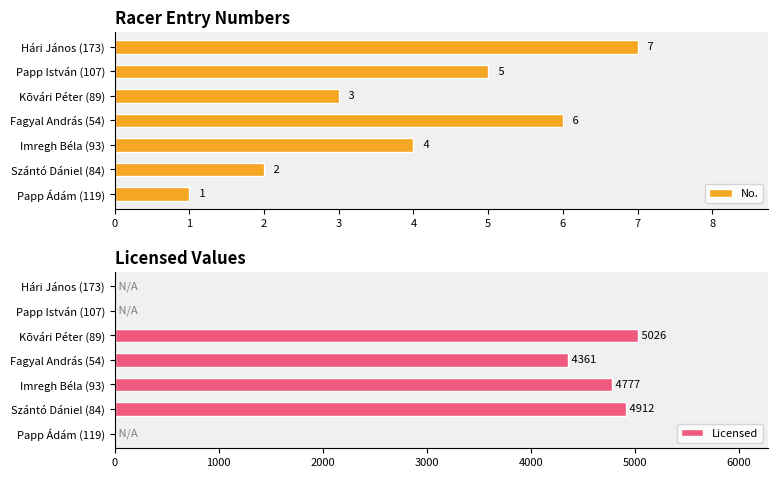

The value of No. at Papp István (107) is 3. True or false?

False